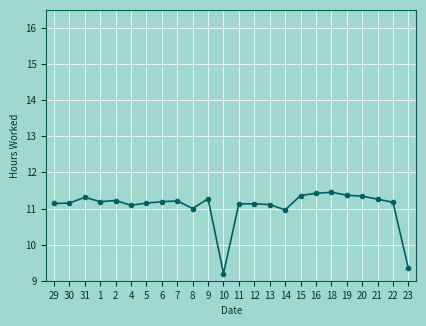

How many data points does each series have?

24